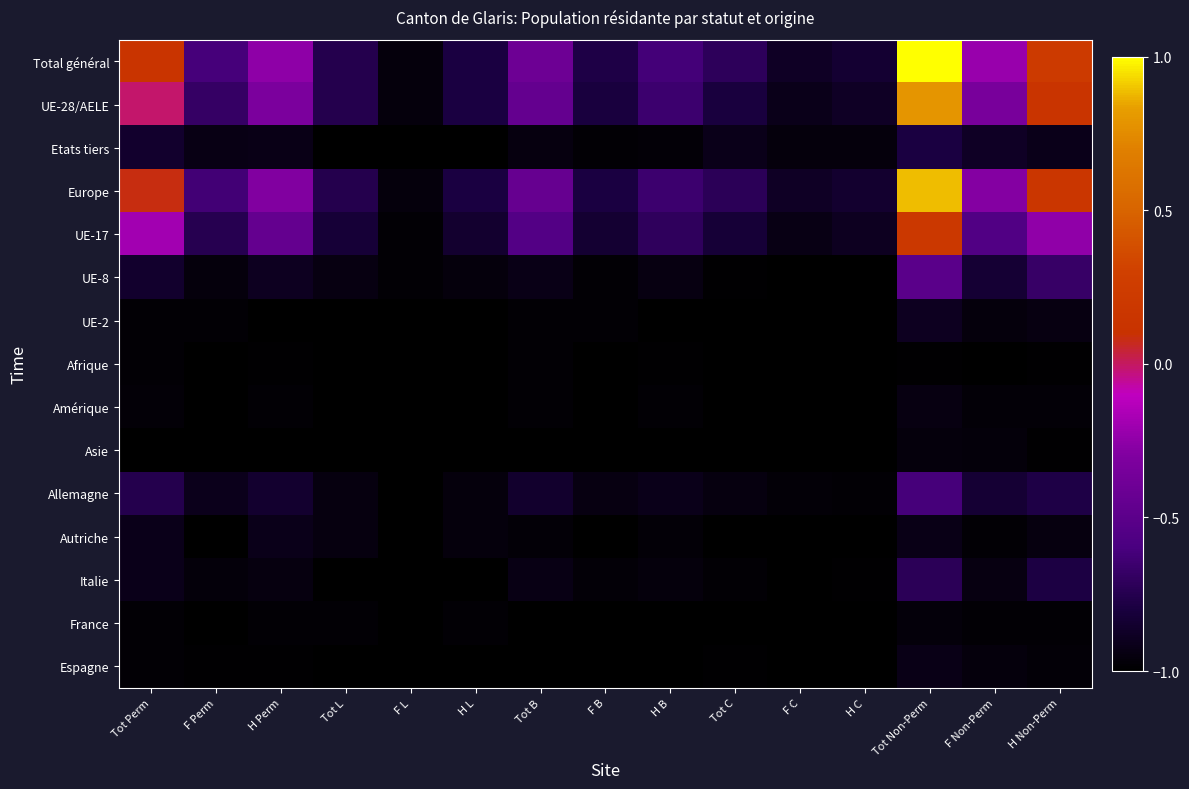

What is the total value across all series at F B?

-14.1